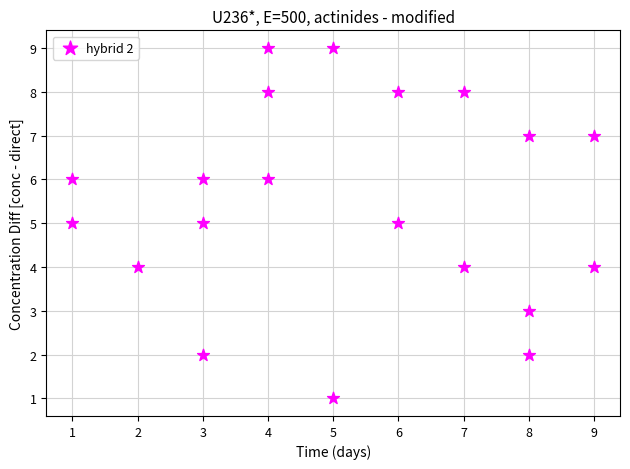

What is the range of Y values (max minus min)?

8